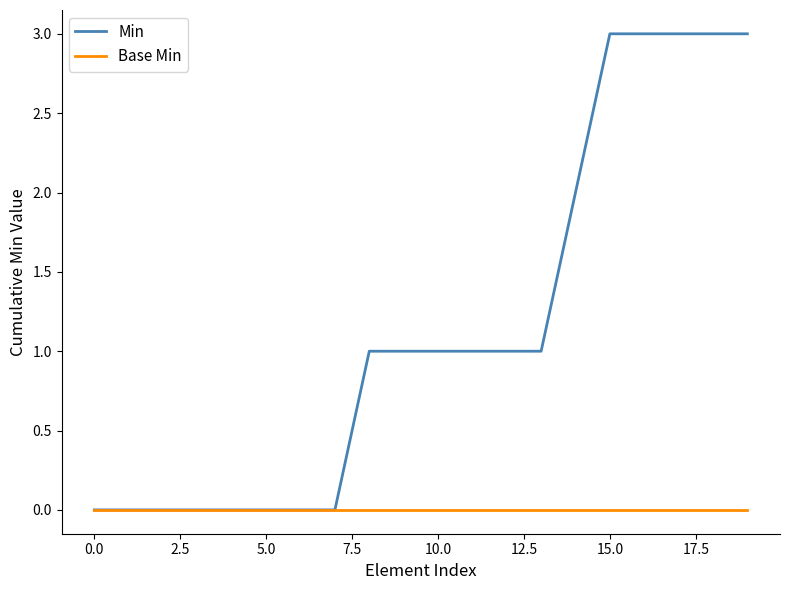

What are all the series names shown in the legend?

Min, Base Min